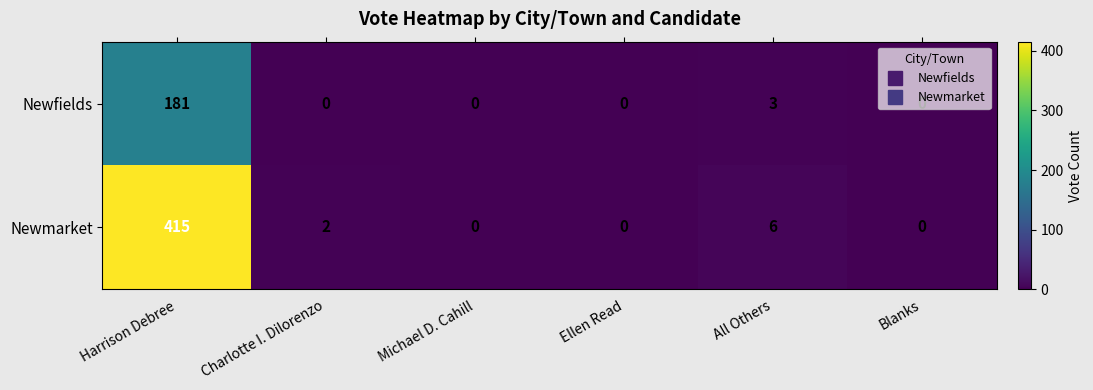

Which series has the largest total across all categories?

Newmarket